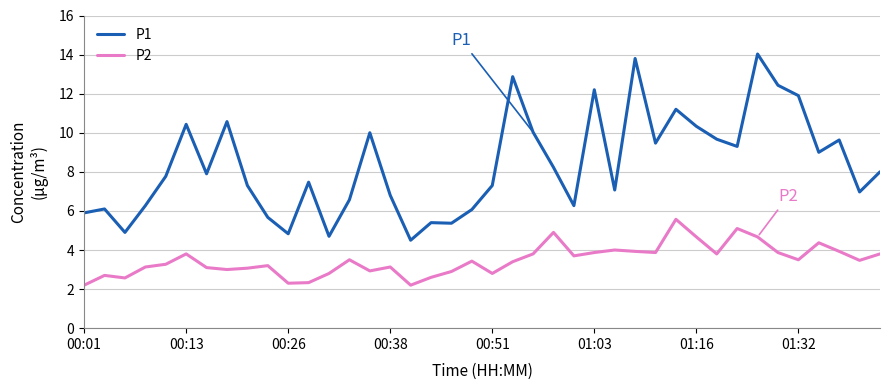

What is the difference between the maximum and minimum values in the P2 series?

3.4